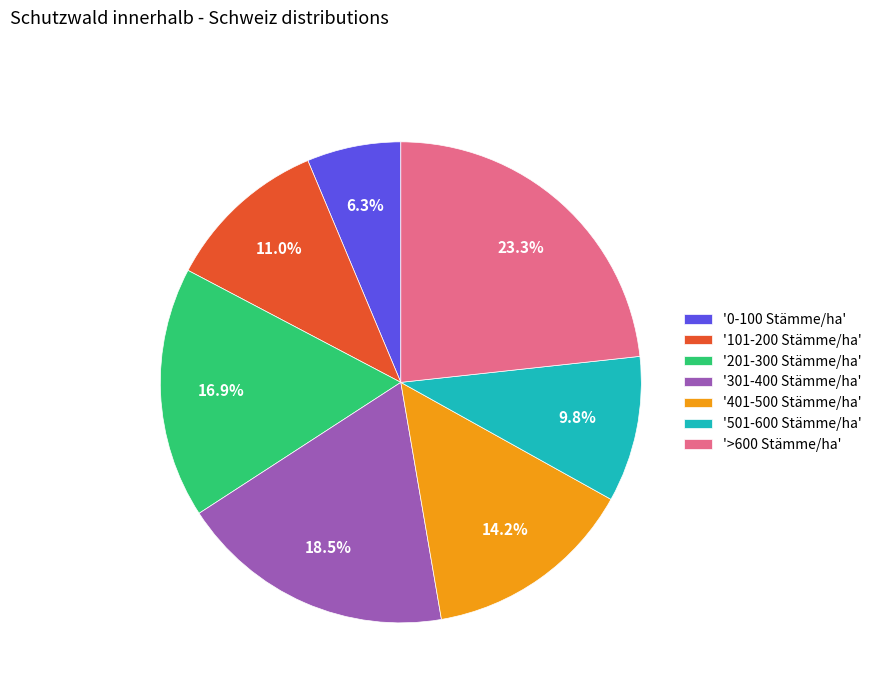

Do '>600 Stämme/ha' and '301-400 Stämme/ha' together represent more than half of the pie?

No